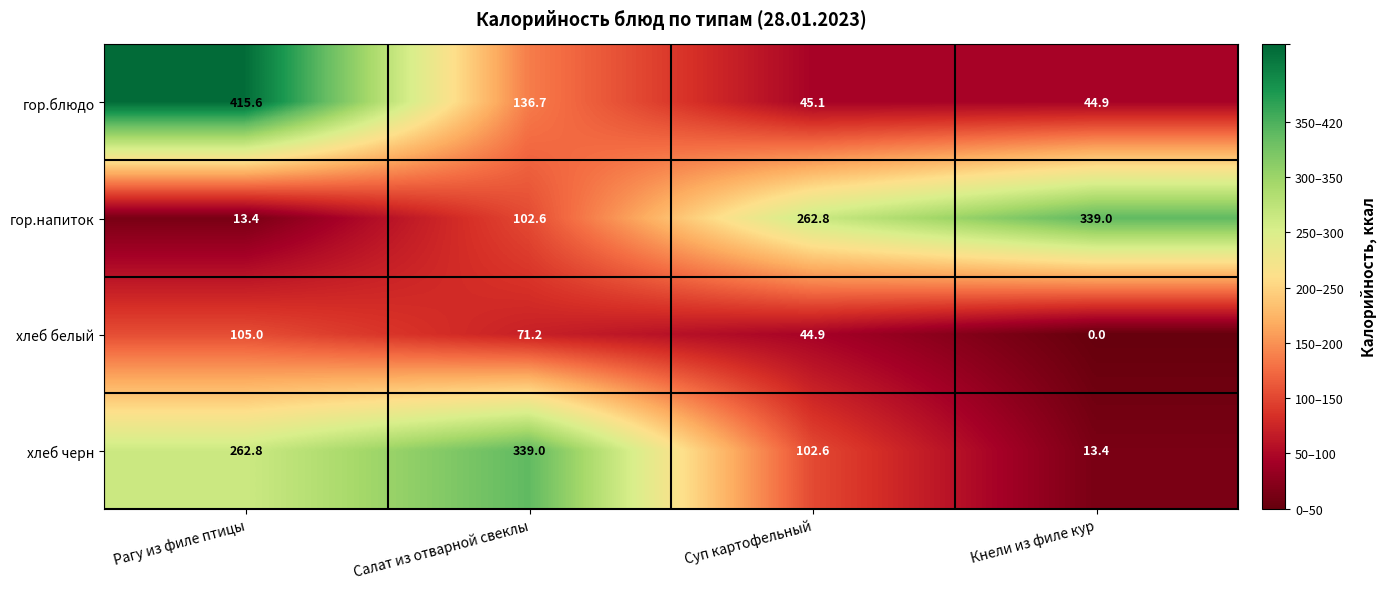

At which category is the sum across all series the highest?

Рагу из филе птицы